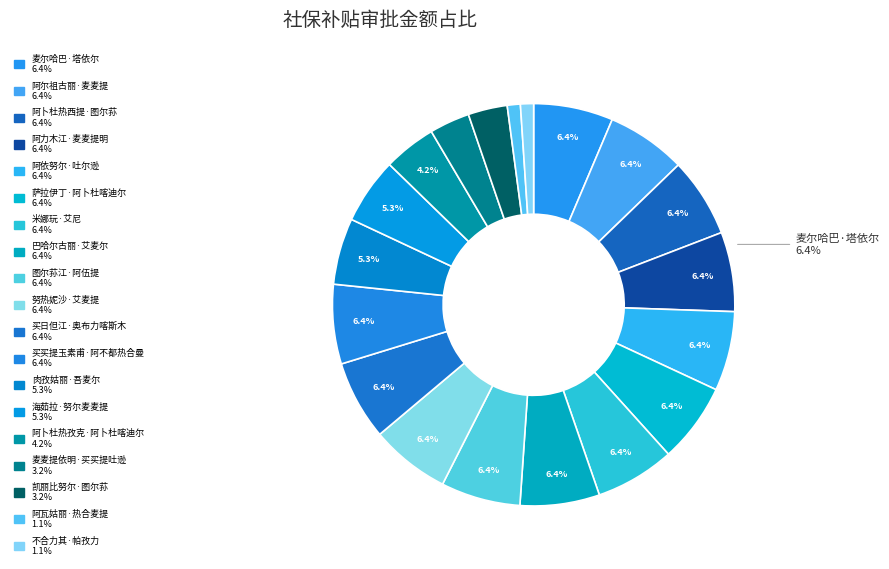

Count the number of slices in the pie.

19